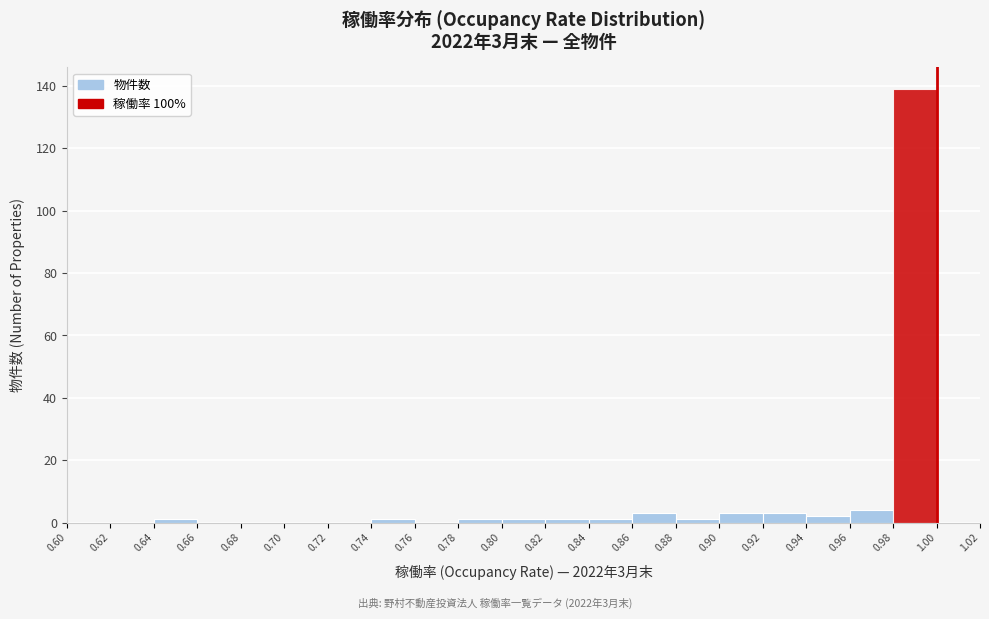

Which range on the x-axis has the tallest bar?

0.98 to 1.00